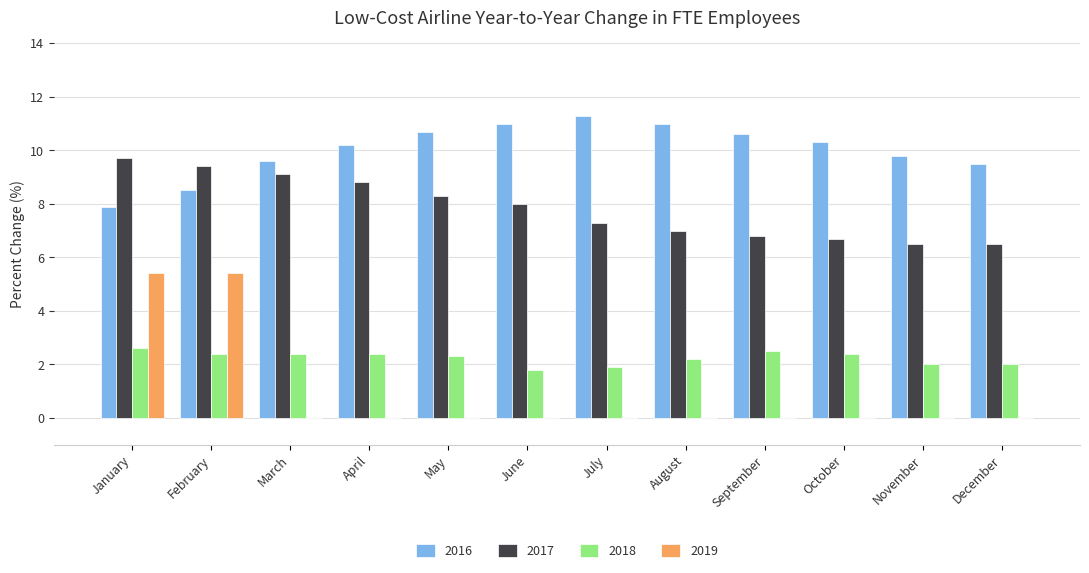

What value does the 2016 series have at February?

8.5